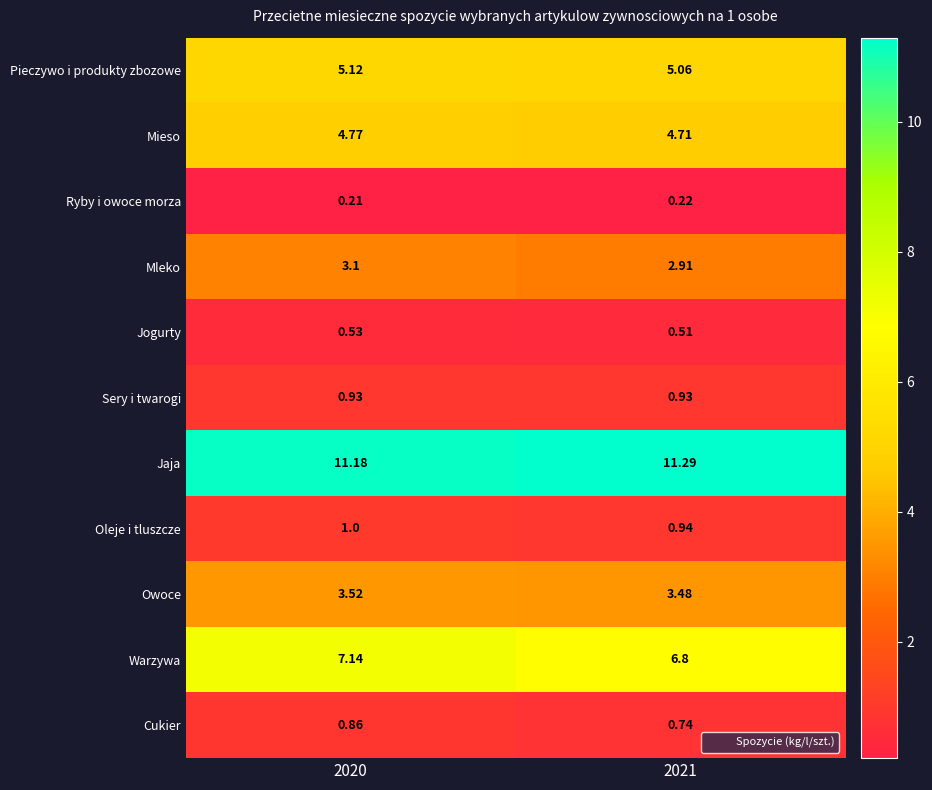

At how many categories does at least one series exceed 1?

2